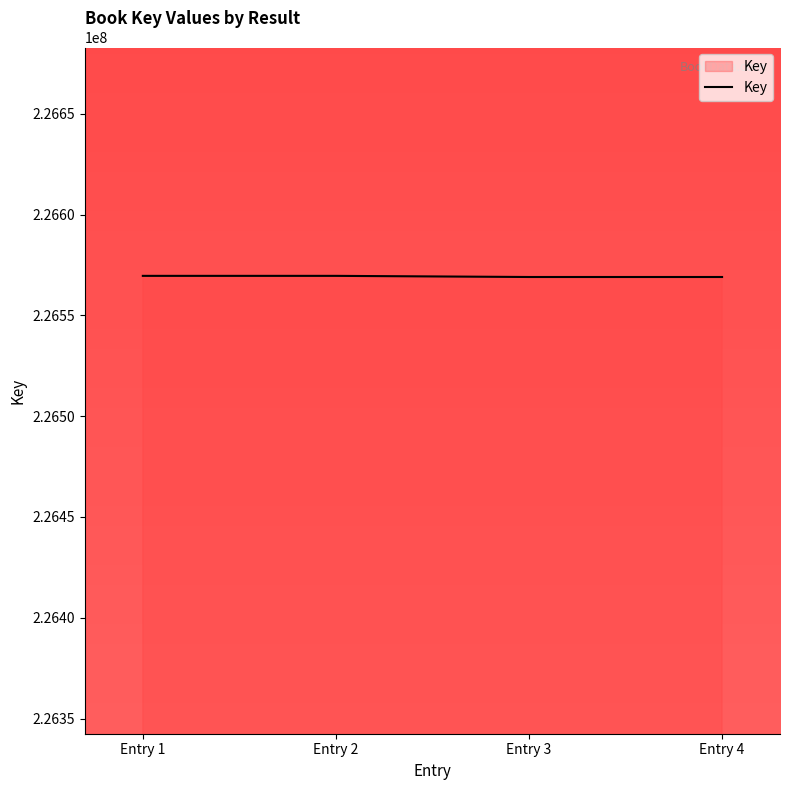

True or false: there are more than 1 points higher than both neighbors.

False